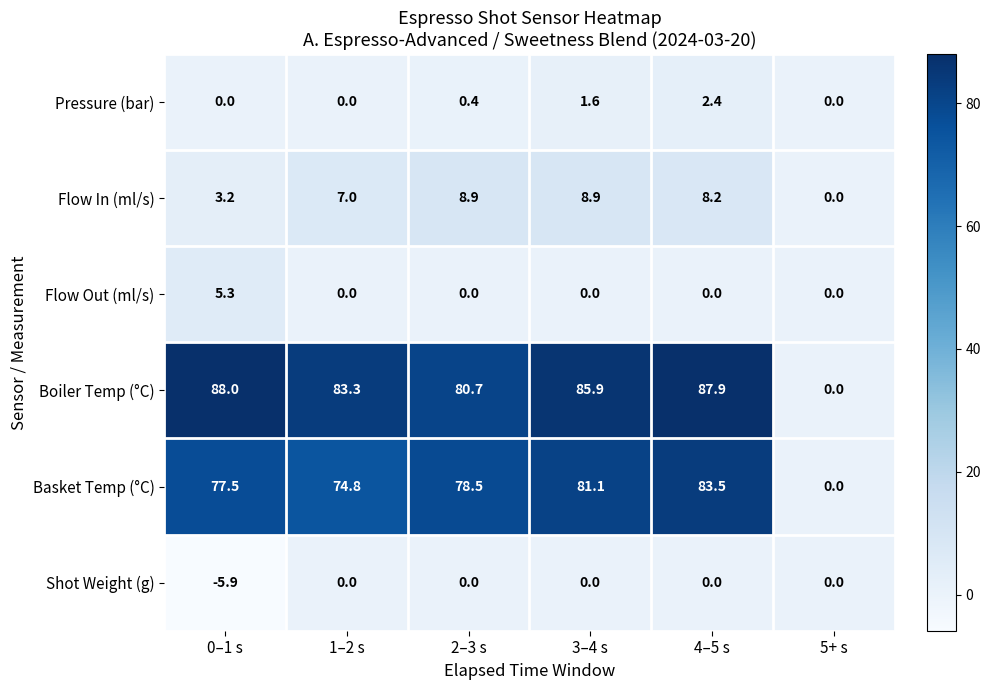

Which series has the largest total across all categories?

Boiler Temp (°C)